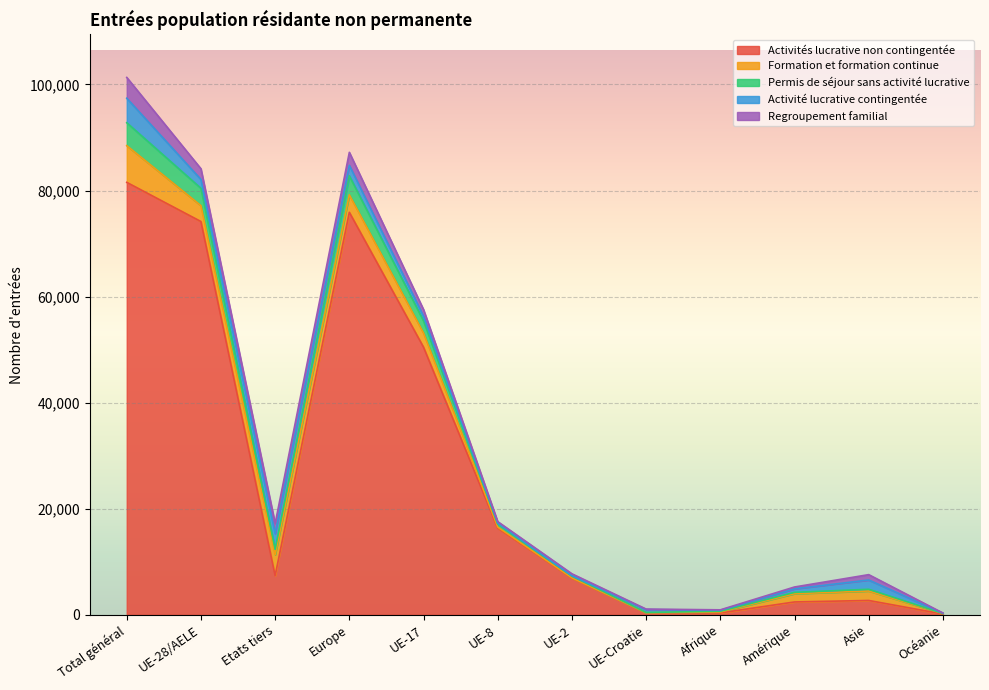

Where is the first local minimum for Permis de séjour sans activité lucrative?

Etats tiers